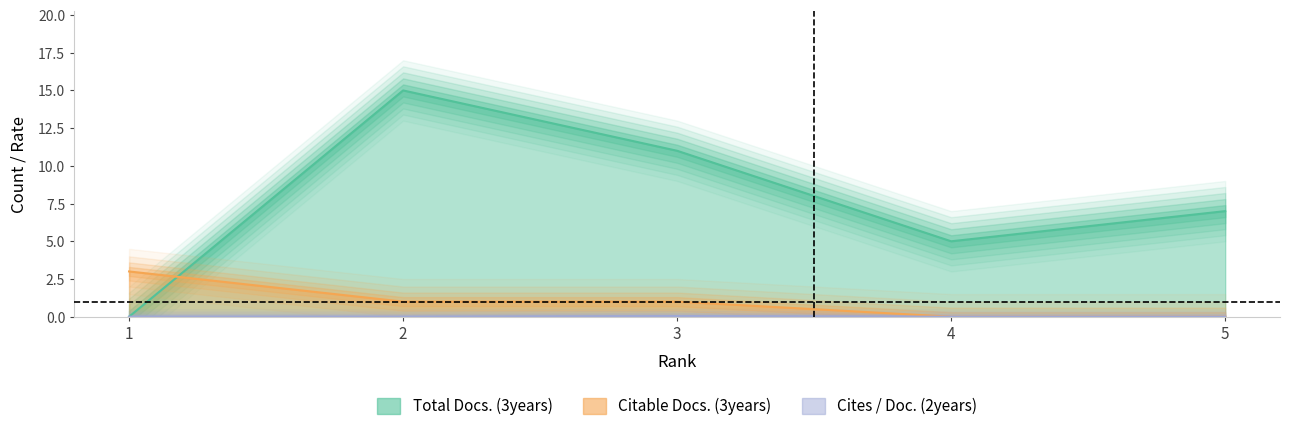

What is the value of the Citable Docs. (3years) point at the 2nd from the left?

1.0